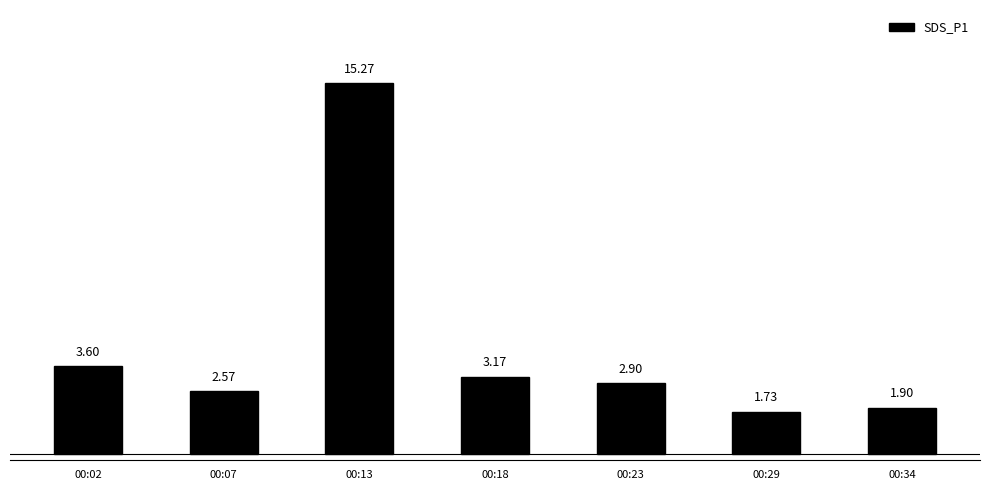

Approximately how many times larger is the value at 00:18 compared to 00:29?

1.8